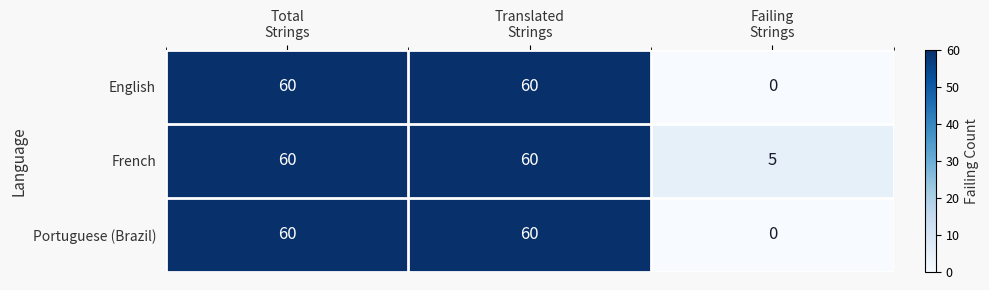

At how many categories does at least one series exceed 0?

3